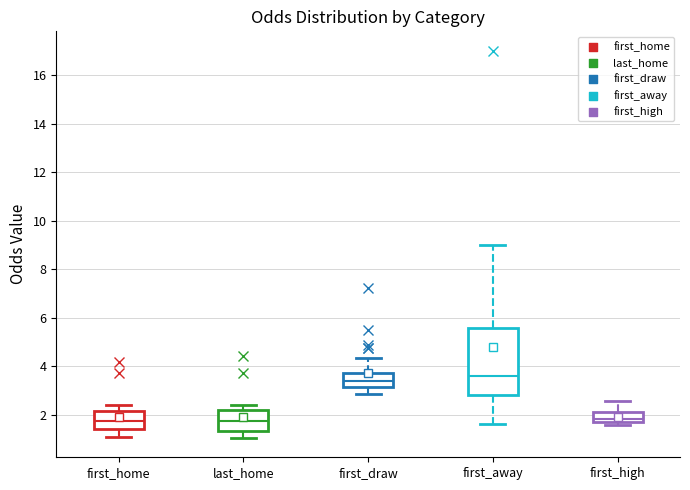

Where is the upper edge of the box for first_high on the y-axis? The values are not printed on the chart, so give them approximately, as read against the axis.

2.2